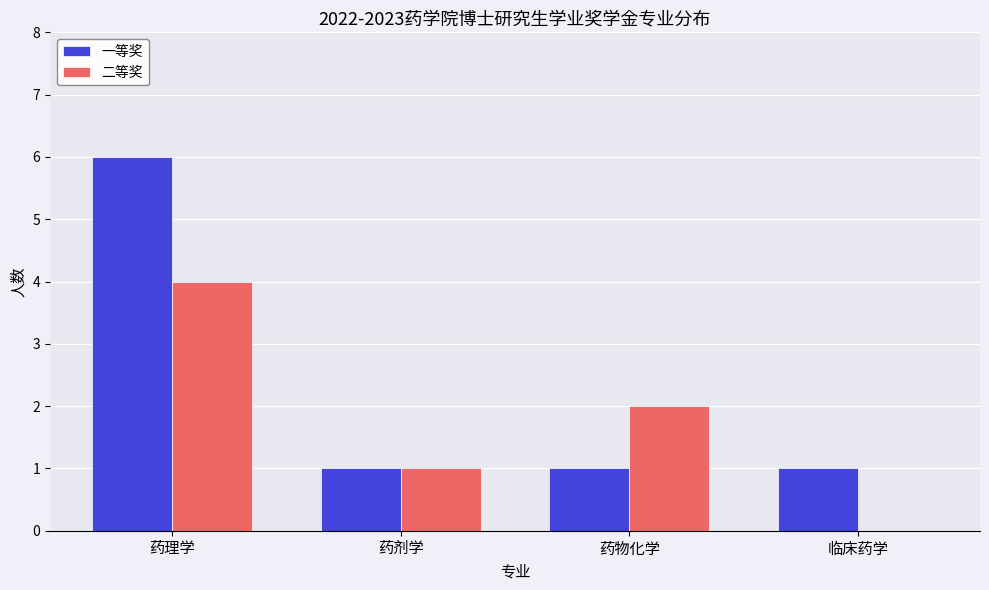

Count the 一等奖 values in the range 1 to 6.

4